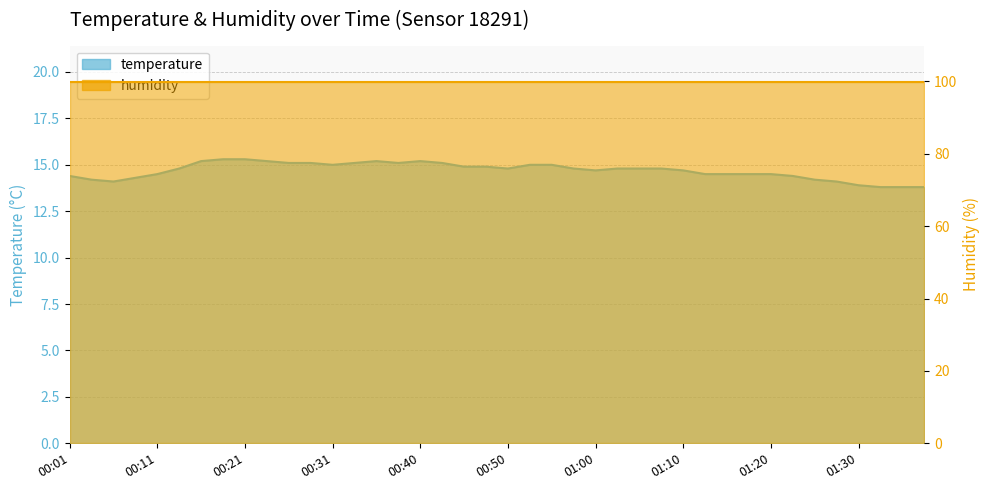

List the labels in order of value, largest first.

00:18, 00:21, 00:16, 00:23, 00:36, 00:40, 00:26, 00:28, 00:33, 00:38, 00:43, 00:31, 00:53, 00:55, 00:45, 00:48, 00:13, 00:50, 00:58, 01:03, 01:05, 01:07, 01:00, 01:10, 00:11, 01:12, 01:15, 01:17, 01:20, 00:01, 01:22, 00:09, 00:04, 01:25, 00:06, 01:27, 01:30, 01:32, 01:35, 01:37